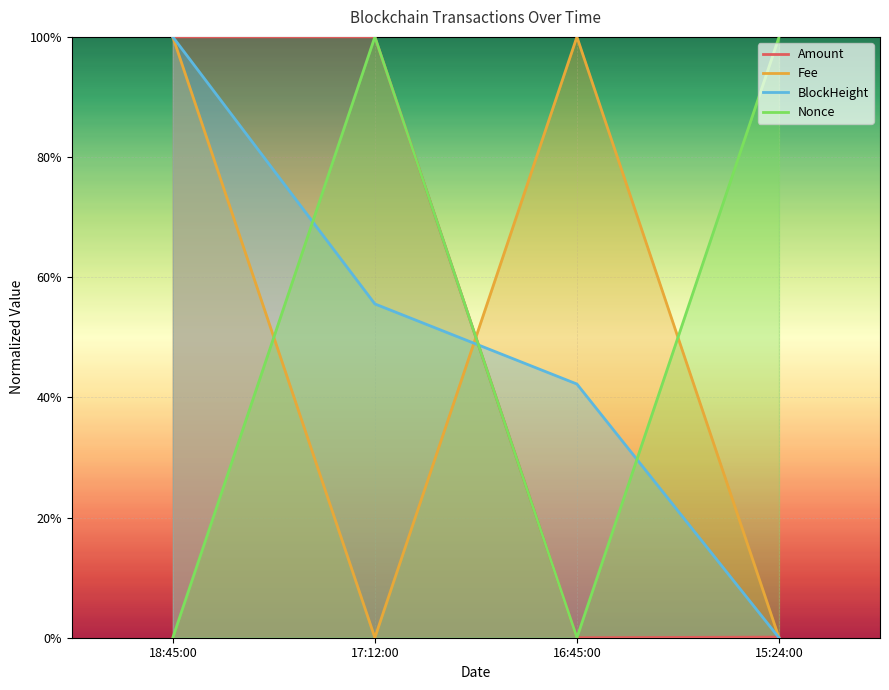

What are all the series names shown in the legend?

Amount, Fee, BlockHeight, Nonce